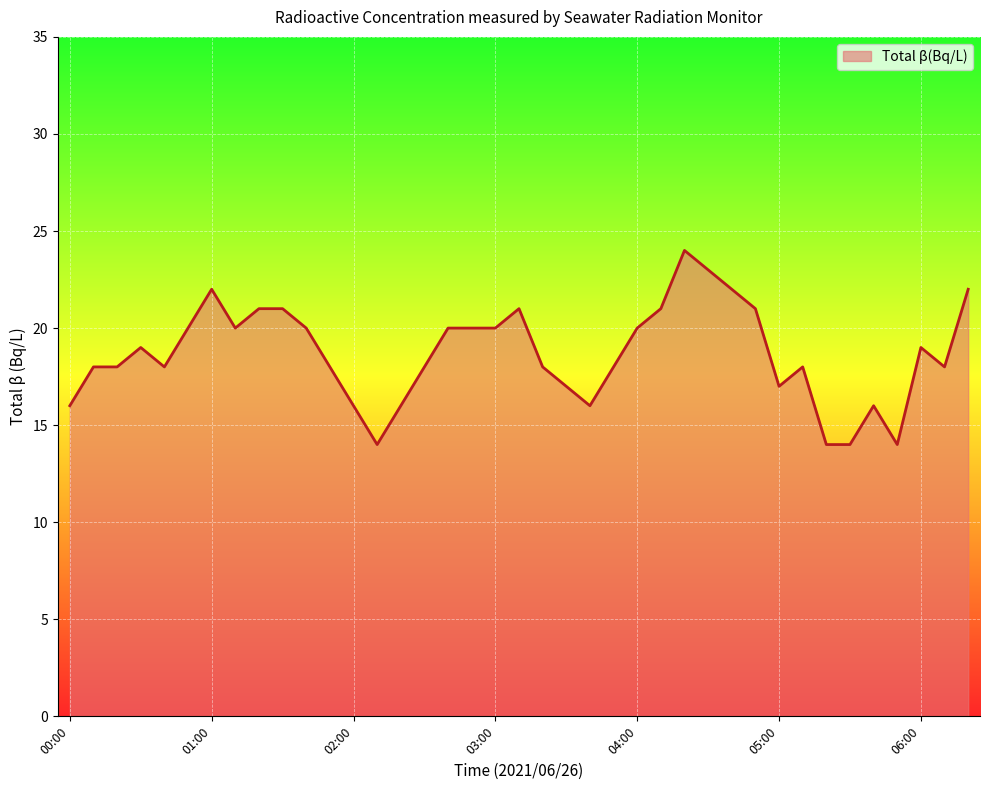

What is the difference between the maximum and second lowest values?

10